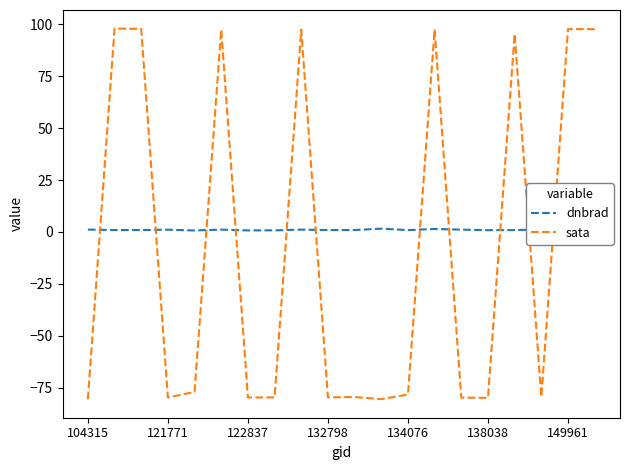

What is the average value of the dnbrad series?

1.0